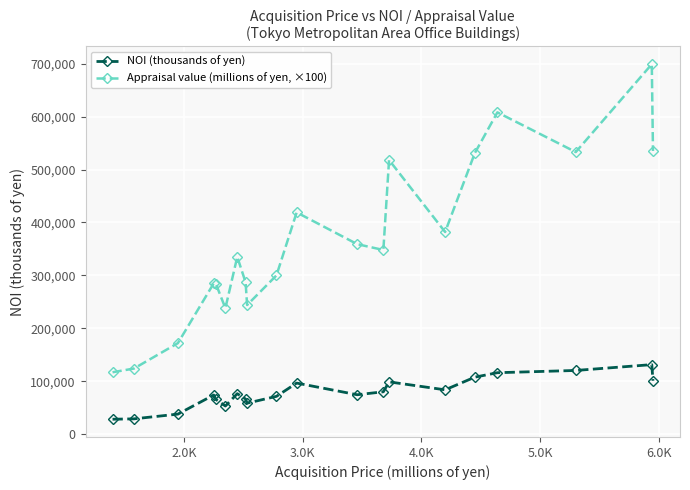

Which series has the largest range (max minus min)?

Appraisal value (millions of yen, ×100)